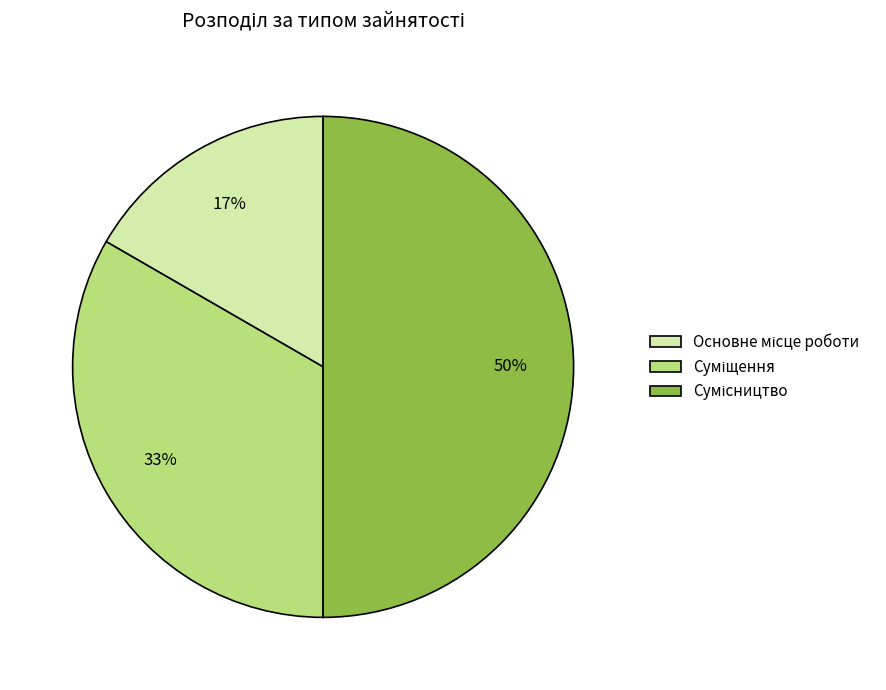

To the nearest percent, what is the difference between the largest and smallest slice percentages?

33%